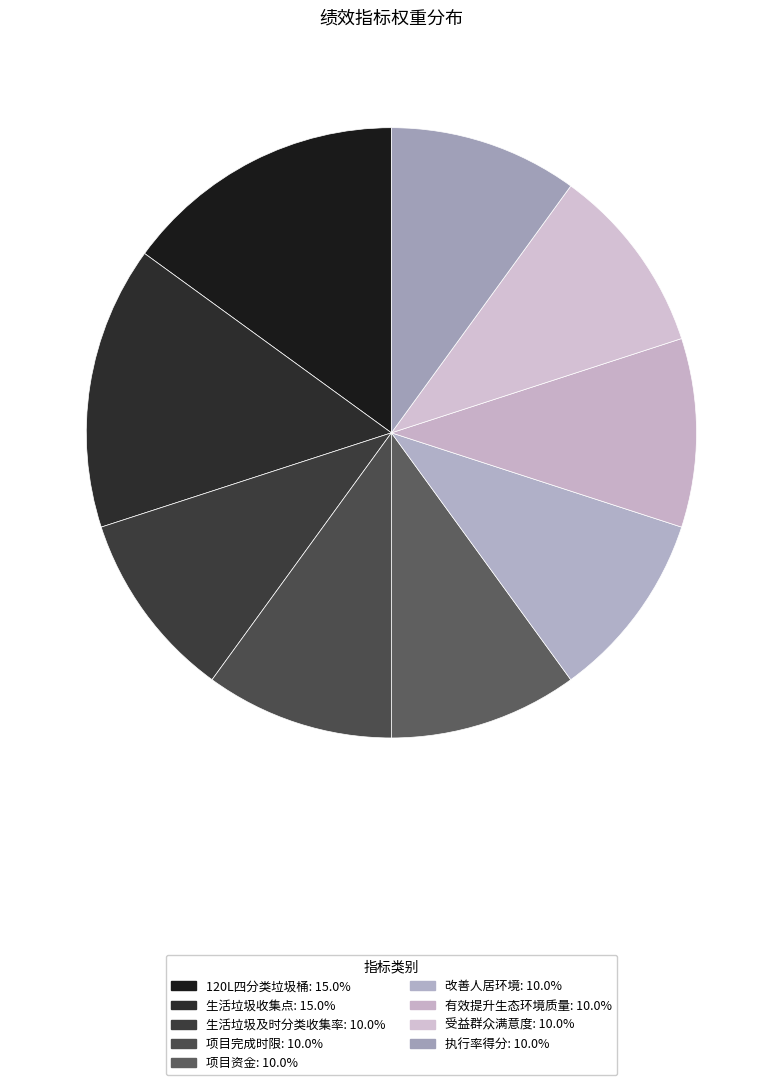

Is it true that 项目资金 is 3% of the pie?

False